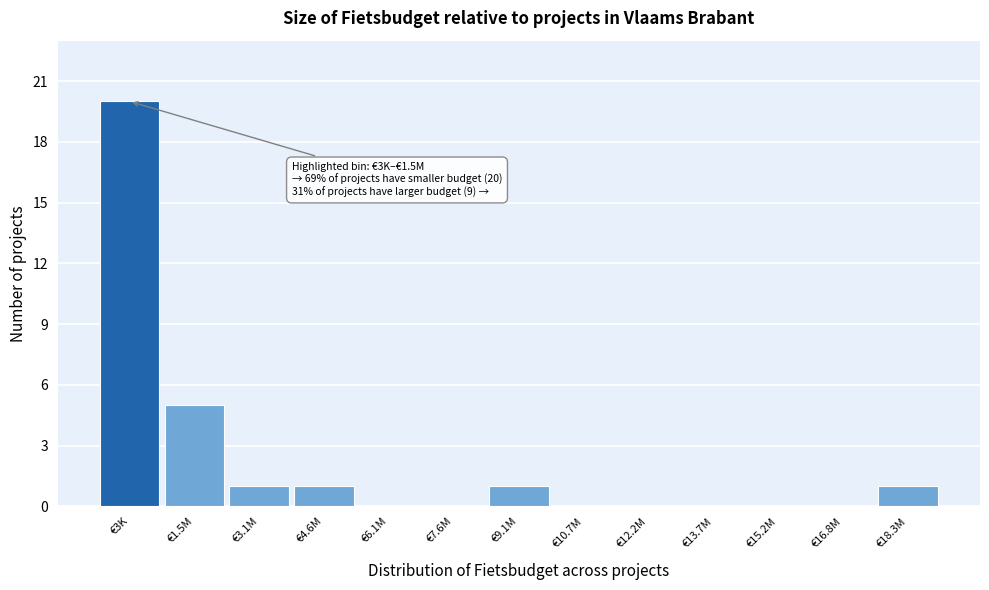

Reading left to right, transcribe all the data shown in this chart.

€3K=20	€1.5M=5	€3.1M=1	€4.6M=1	€6.1M=0	€7.6M=0	€9.1M=1	€10.7M=0	€12.2M=0	€13.7M=0	€15.2M=0	€16.8M=0	€18.3M=1